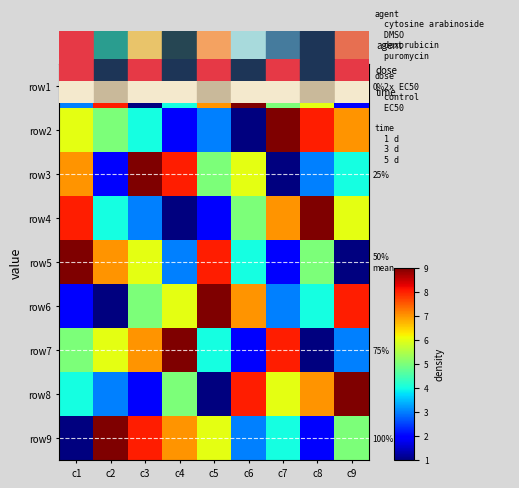

What is the minimum value for row2?

1